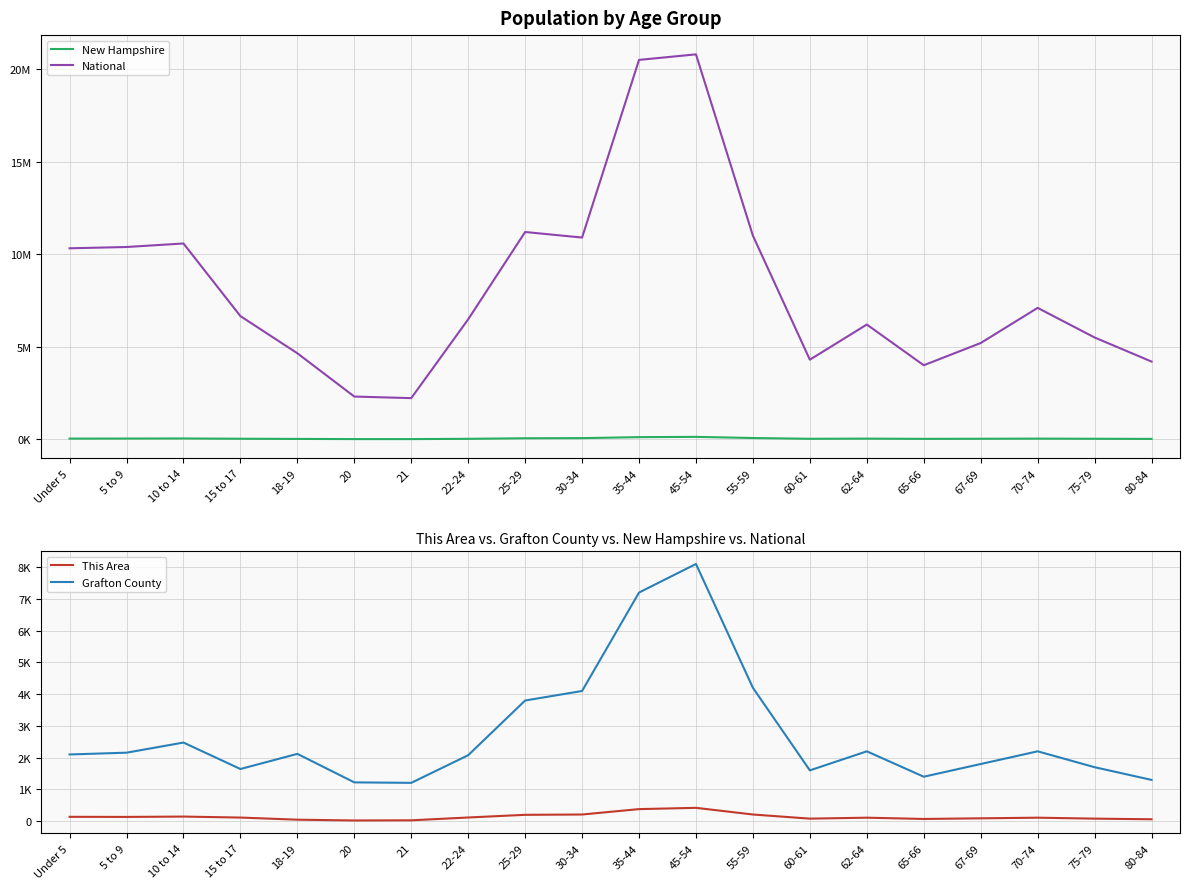

Is it true that Grafton County equals 3800 at 25-29?

True